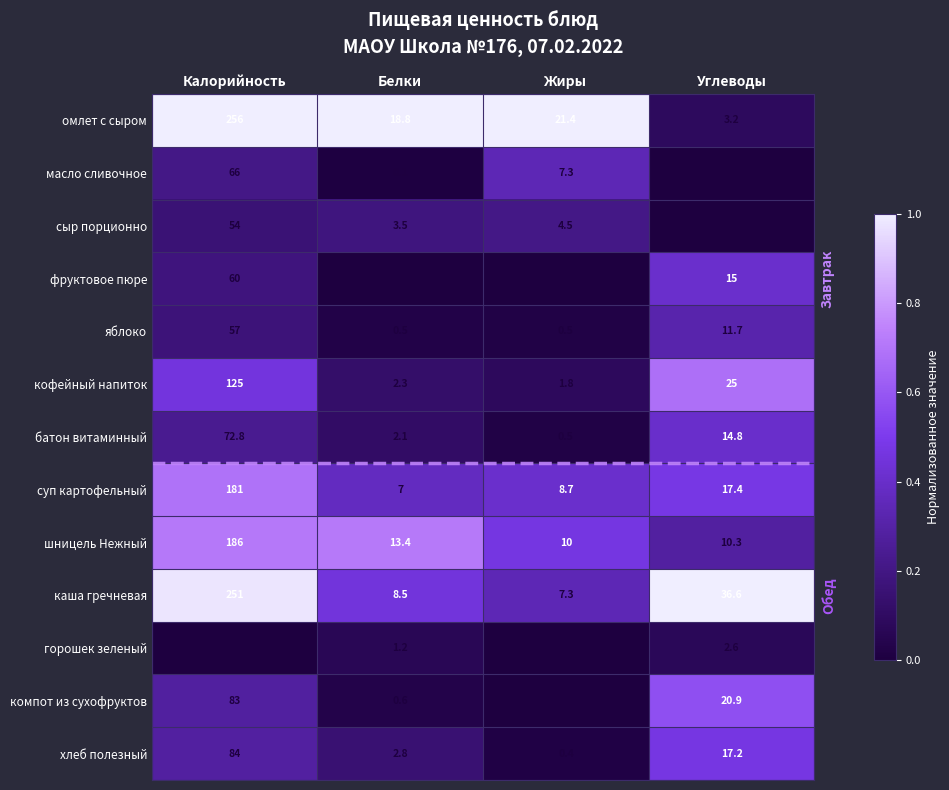

At Белки, list the series in order from largest to smallest.

омлет с сыром, шницель Нежный, каша гречневая, суп картофельный, сыр порционно, хлеб полезный, кофейный напиток, батон витаминный, горошек зеленый, компот из сухофруктов, яблоко, масло сливочное, фруктовое пюре